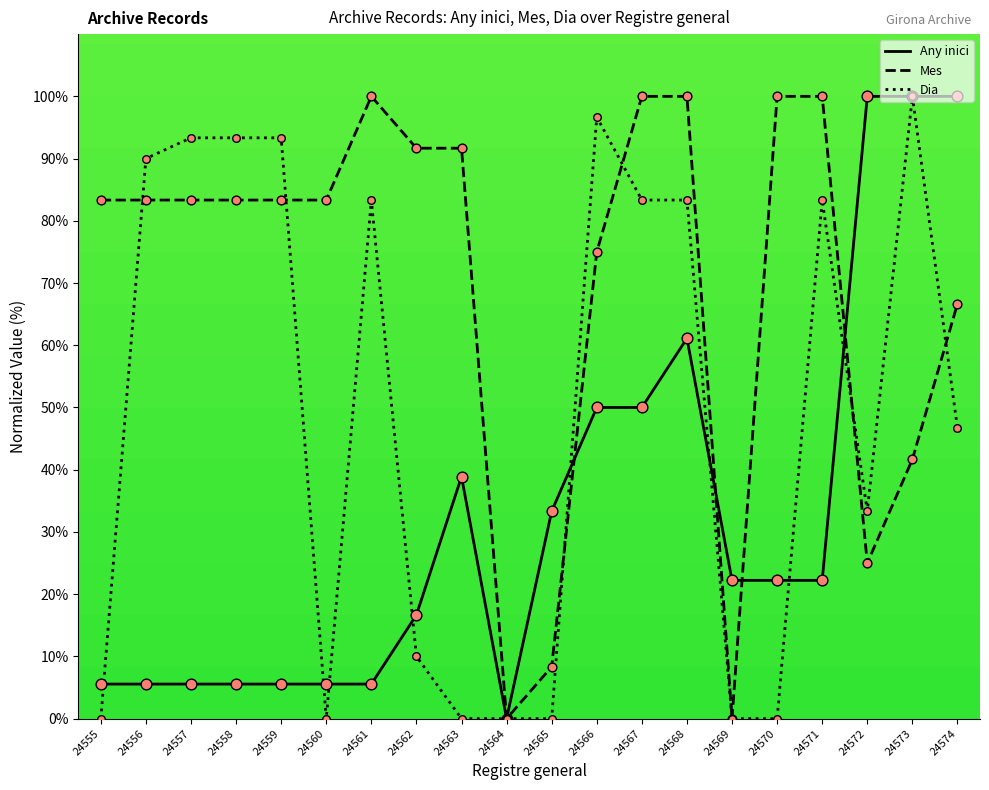

At which category is the sum across all series the highest?

24568